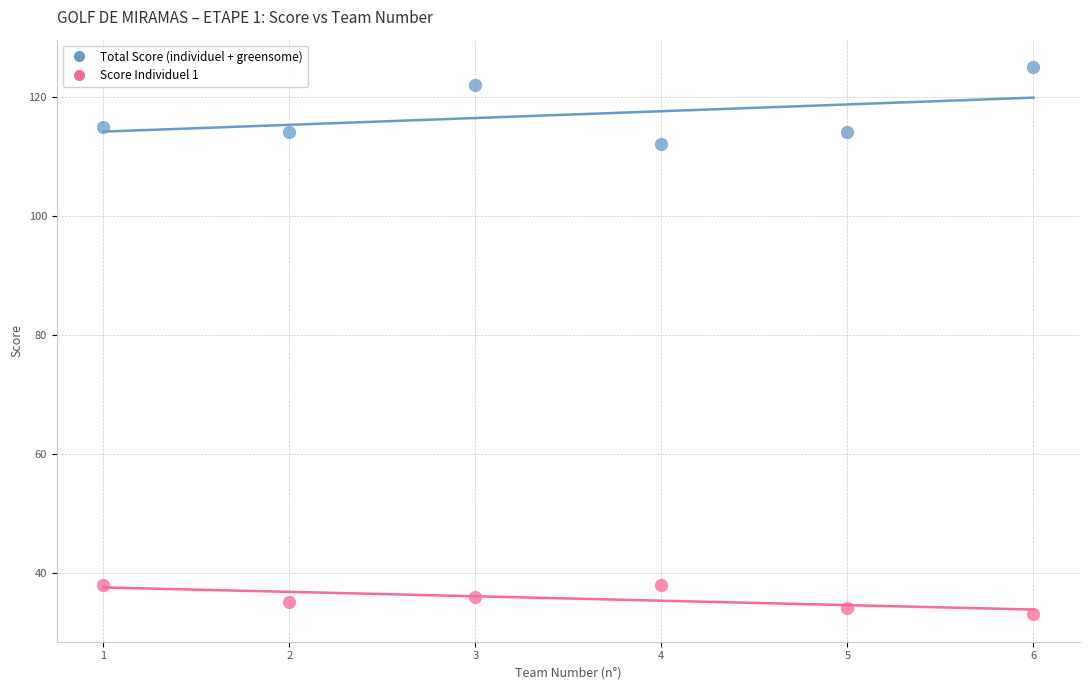

Across all series, what Y value is closest to 79?

112